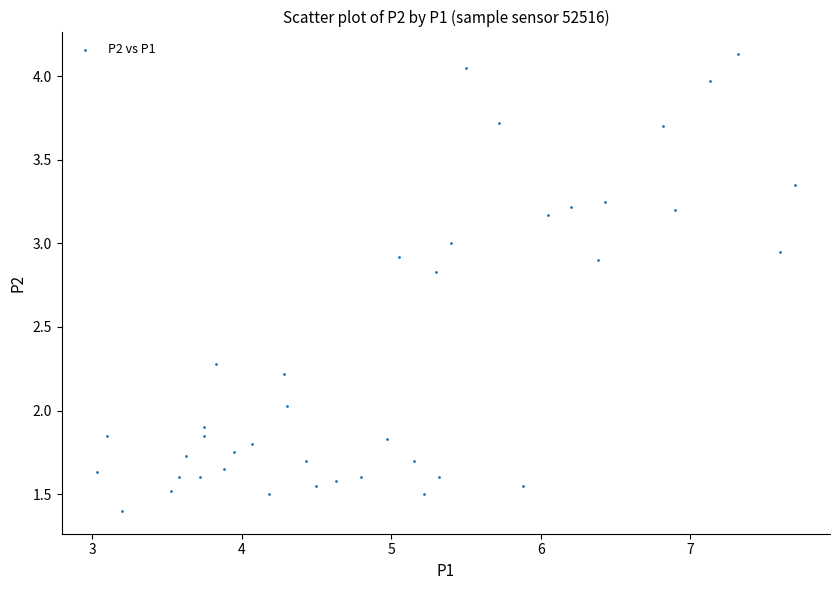

What is the range of Y values (max minus min)?

2.7